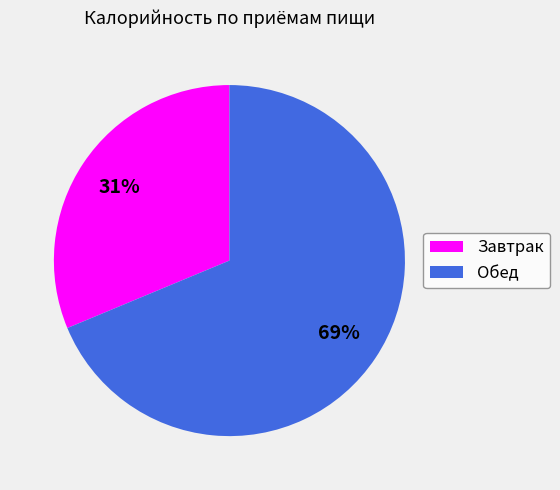

How many slices are in this pie chart?

2